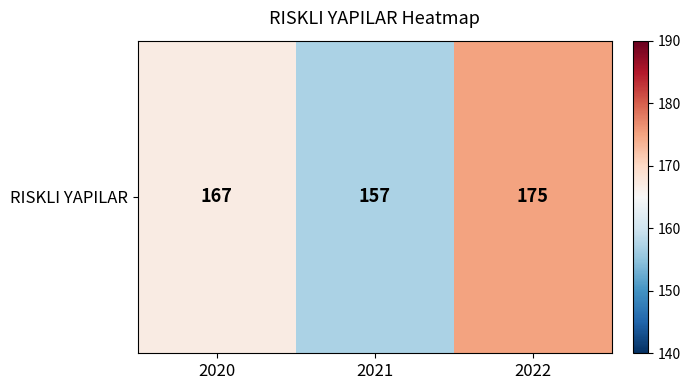

At which category does the chart reach its peak across all series?

2022